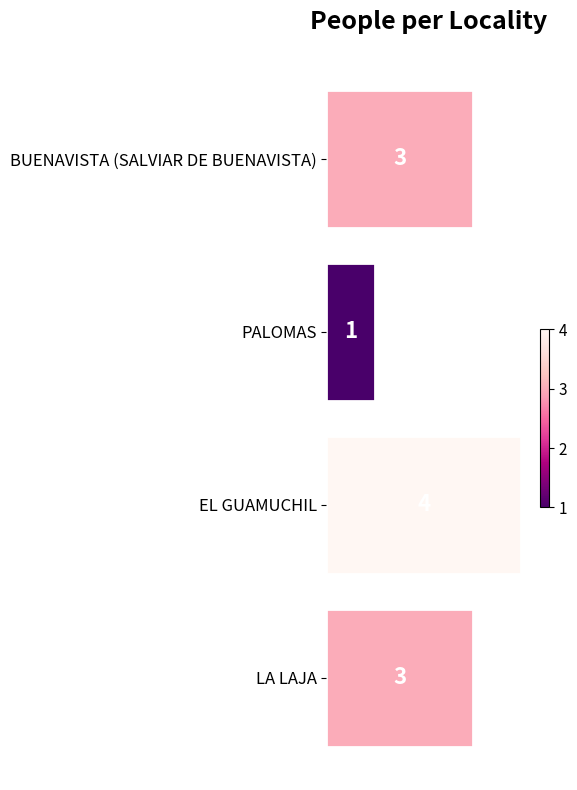

The value at EL GUAMUCHIL is 1. True or false?

False